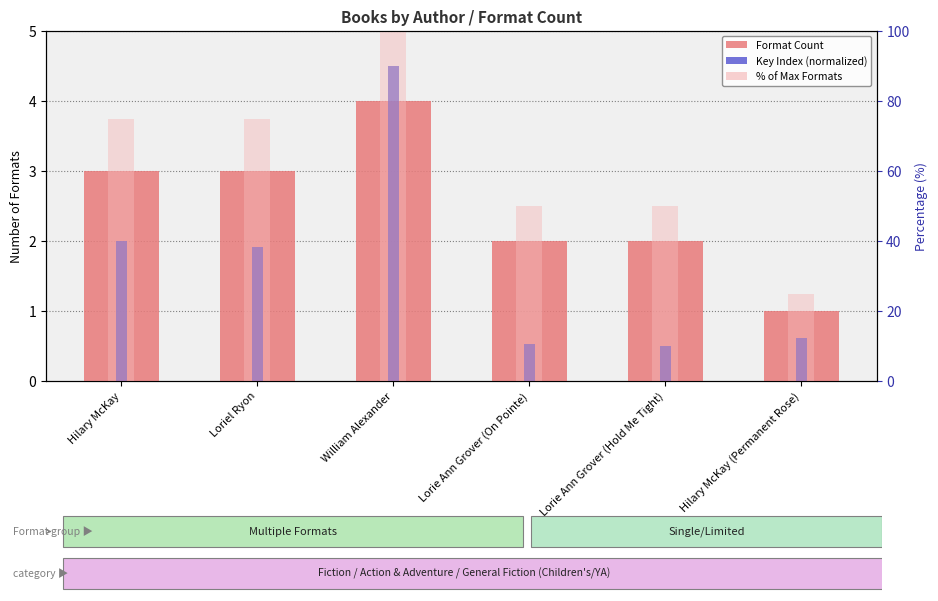

Reading right to left, what are all the values shown in this chart?

Format Count: Hilary McKay (Permanent Rose)=1.0	Lorie Ann Grover (Hold Me Tight)=2.0	Lorie Ann Grover (On Pointe)=2.0	William Alexander=4.0	Loriel Ryon=3.0	Hilary McKay=3.0
Key Index (normalized): Hilary McKay (Permanent Rose)=0.6	Lorie Ann Grover (Hold Me Tight)=0.5	Lorie Ann Grover (On Pointe)=0.5	William Alexander=4.5	Loriel Ryon=1.9	Hilary McKay=2.0
% of Max Formats: Hilary McKay (Permanent Rose)=25.0	Lorie Ann Grover (Hold Me Tight)=50.0	Lorie Ann Grover (On Pointe)=50.0	William Alexander=100.0	Loriel Ryon=75.0	Hilary McKay=75.0